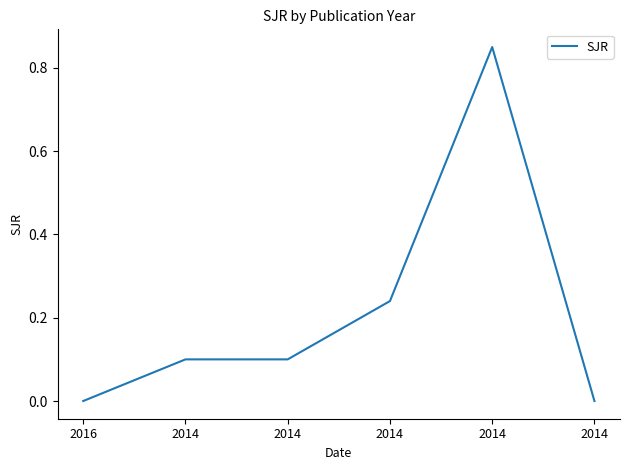

Where is the first local maximum?

2014